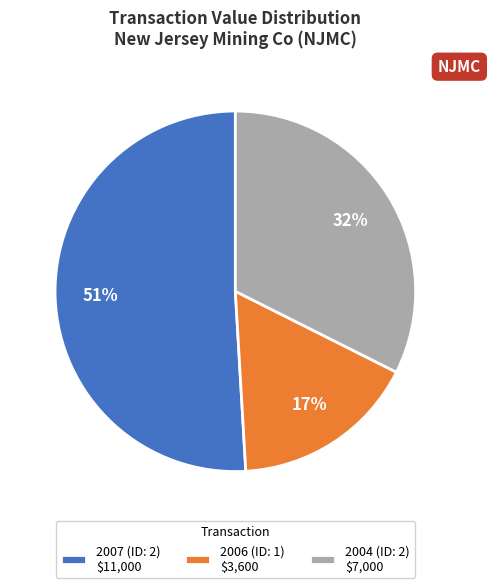

Is the sum of 2007 (ID: 2) and 2004 (ID: 2) greater than half?

Yes